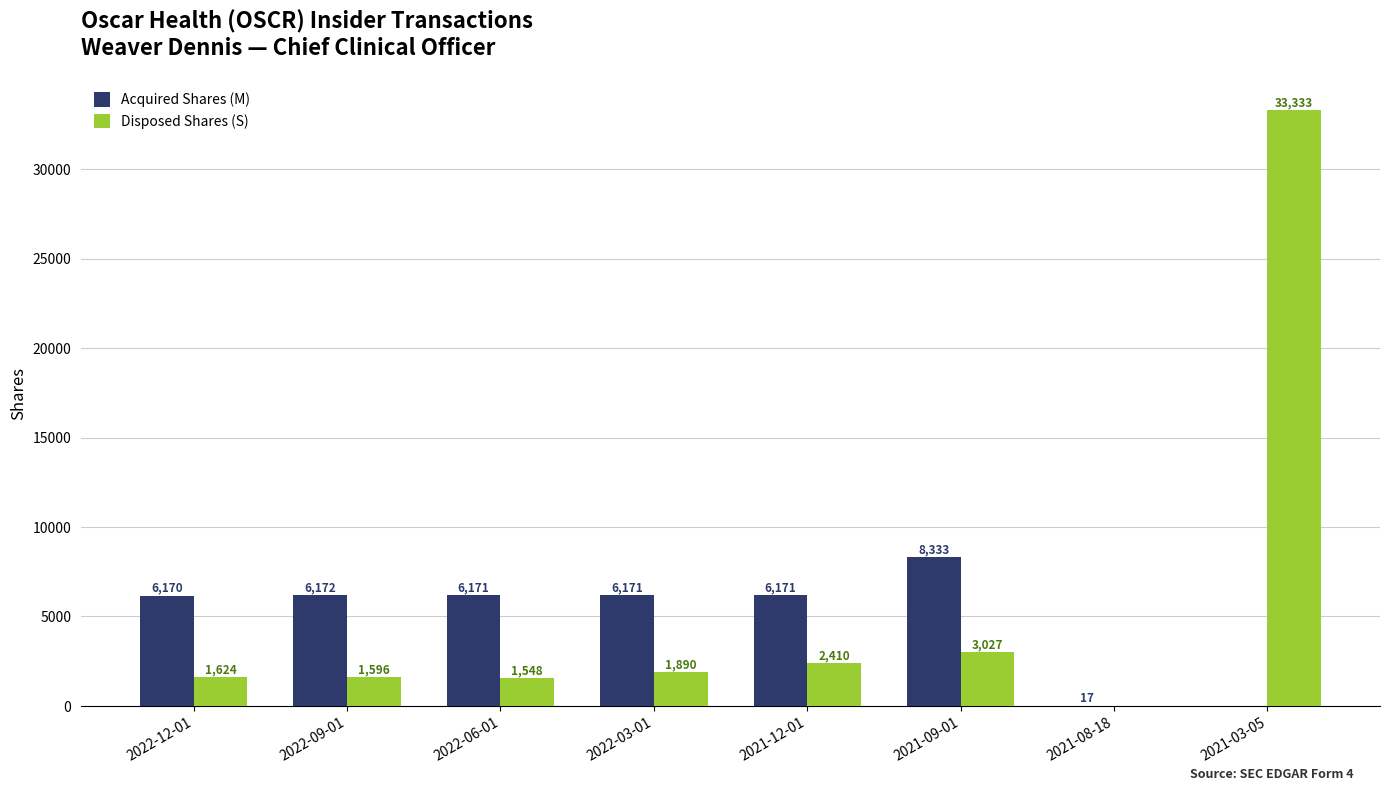

Where is Disposed Shares (S) nearest to the value 16666?

2021-09-01